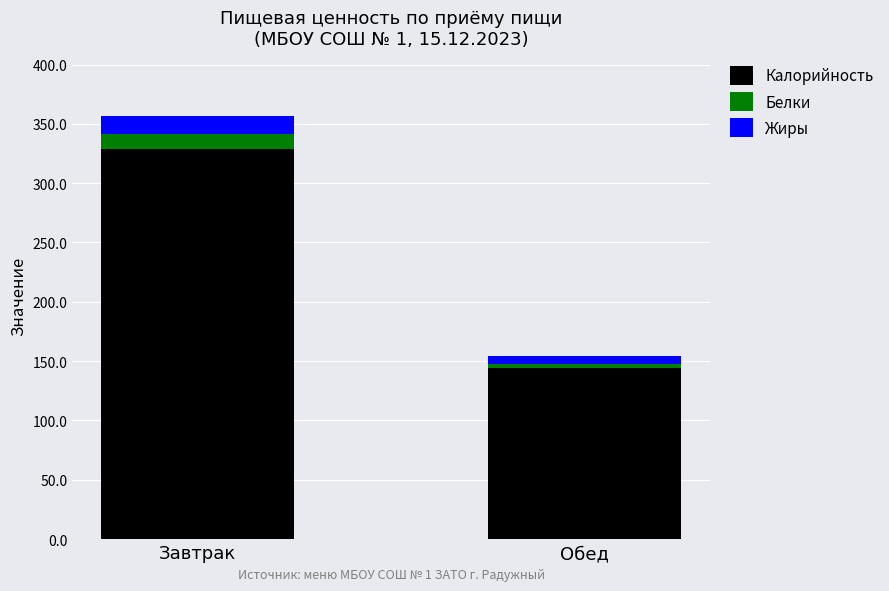

At which label is Калорийность closest to 236?

Обед